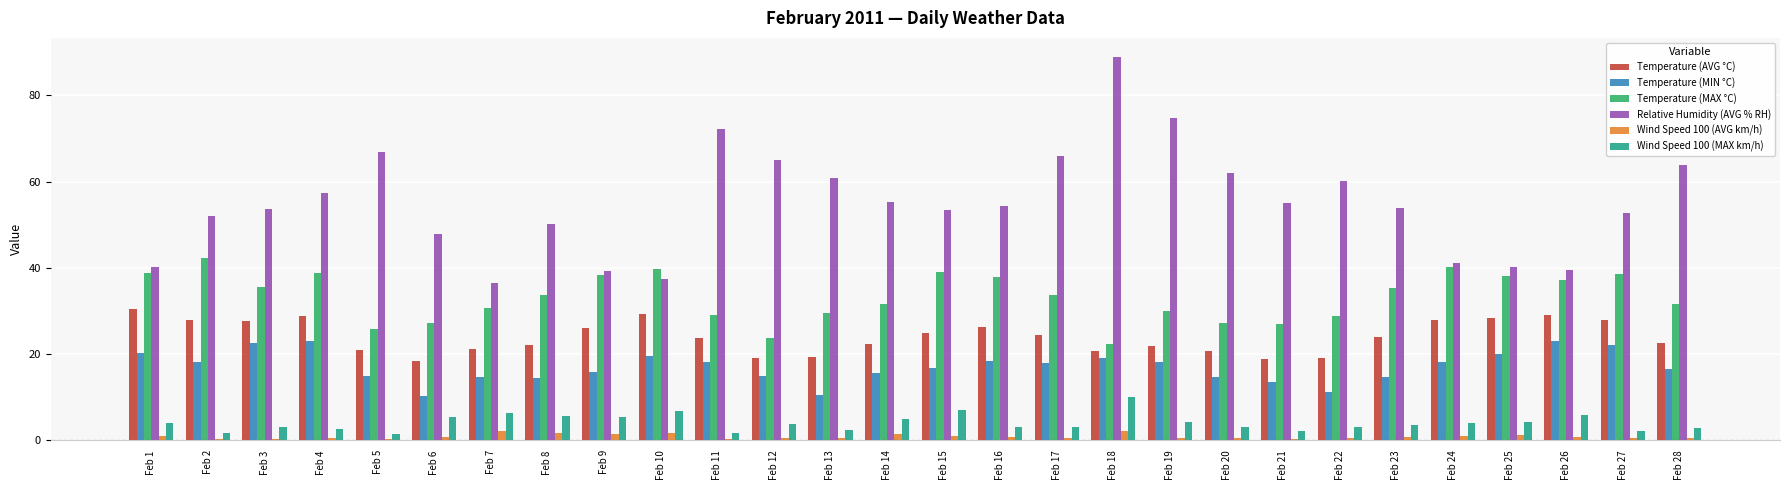

What is the sum of all Temperature (AVG °C) values?

674.8